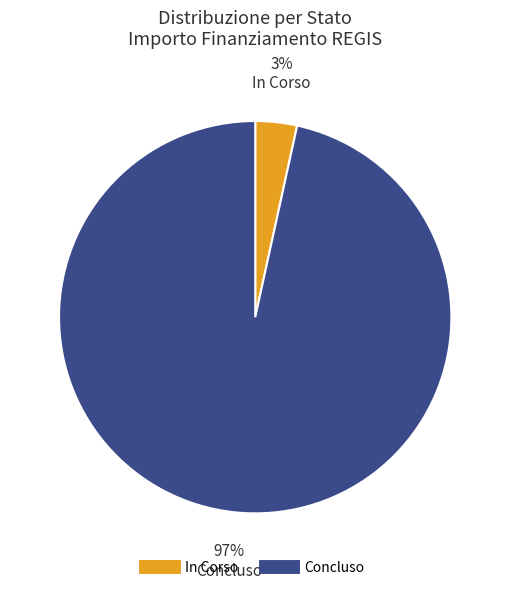

To the nearest percent, what is the combined percentage of Concluso and In Corso?

100%